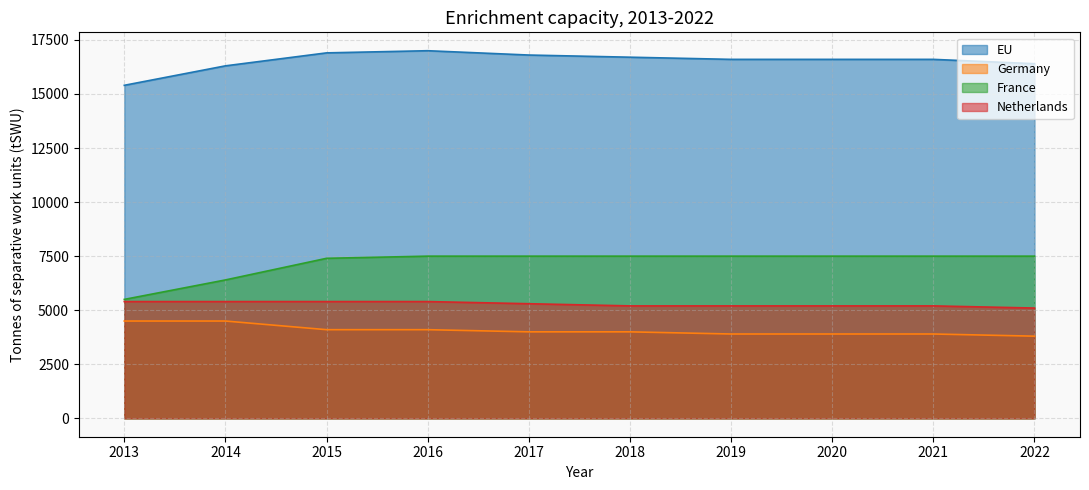

Is it true that France equals 10439 at 2019?

False